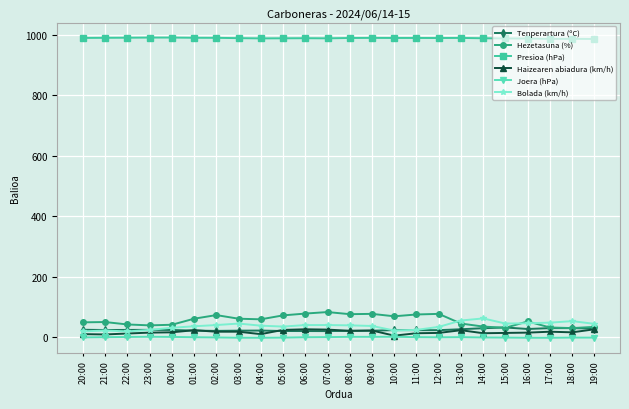

What are all the series names shown in the legend?

Tenperartura (ºC), Hezetasuna (%), Presioa (hPa), Haizearen abiadura (km/h), Joera (hPa), Bolada (km/h)